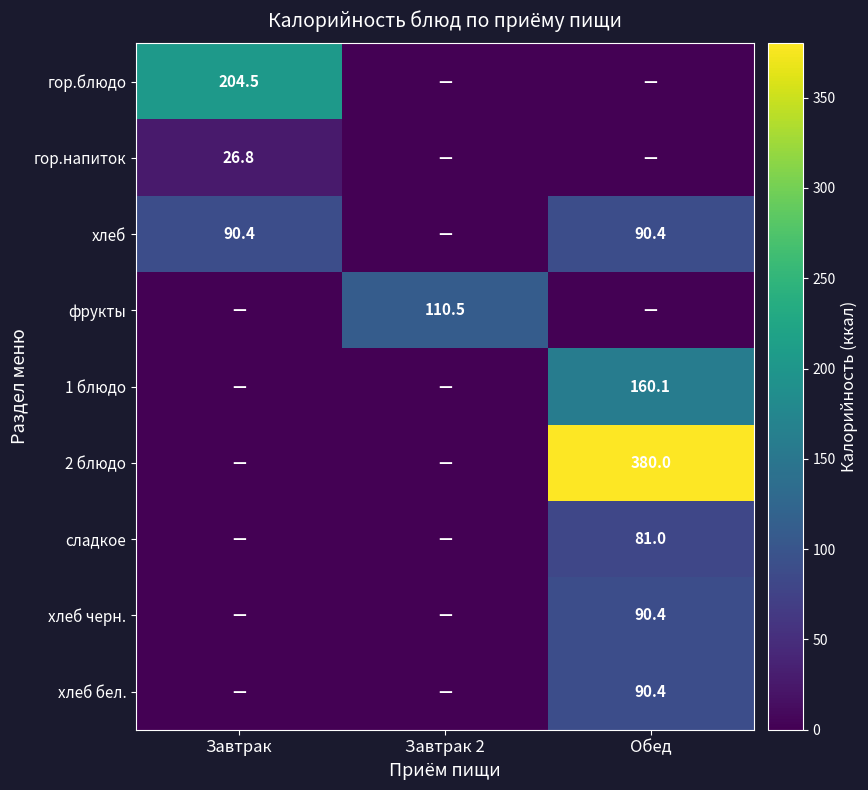

The фрукты series shows 110.5 at Завтрак 2. True or false?

True